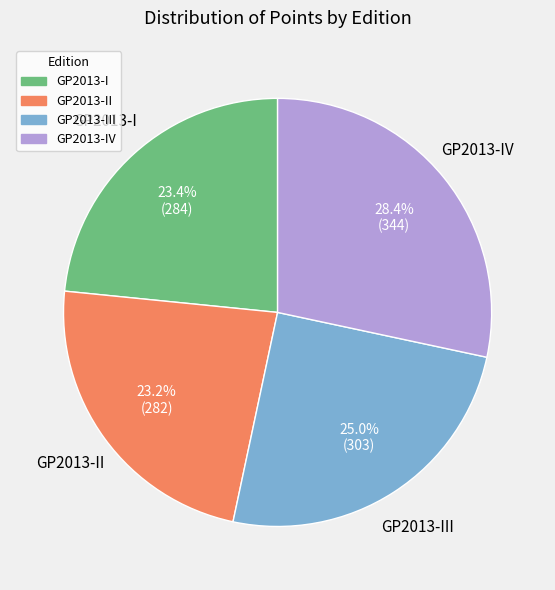

Between GP2013-II and GP2013-III, which is larger?

GP2013-III